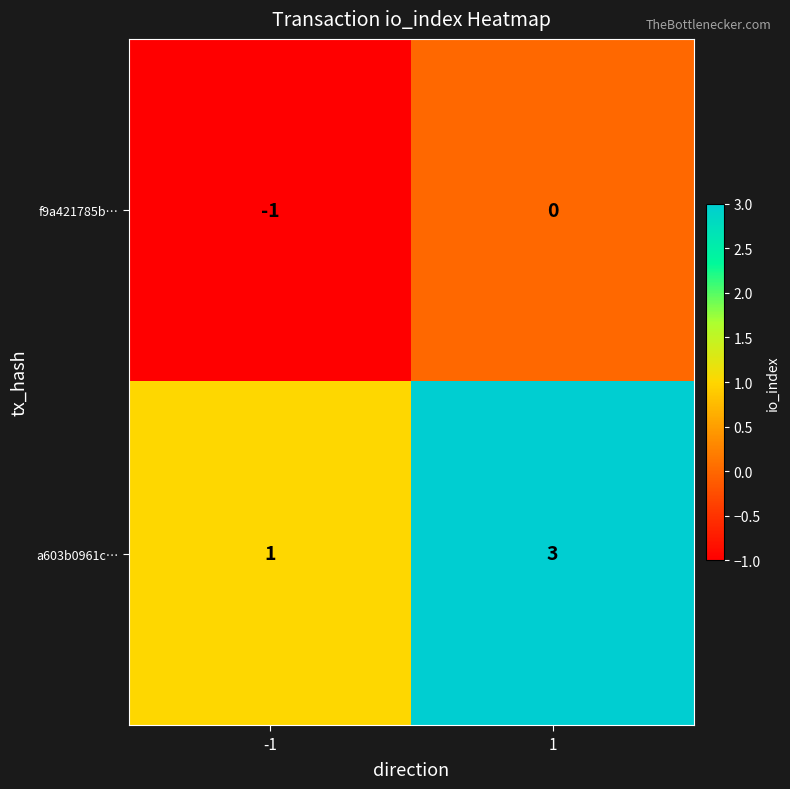

What is the minimum value shown in the chart?

-1